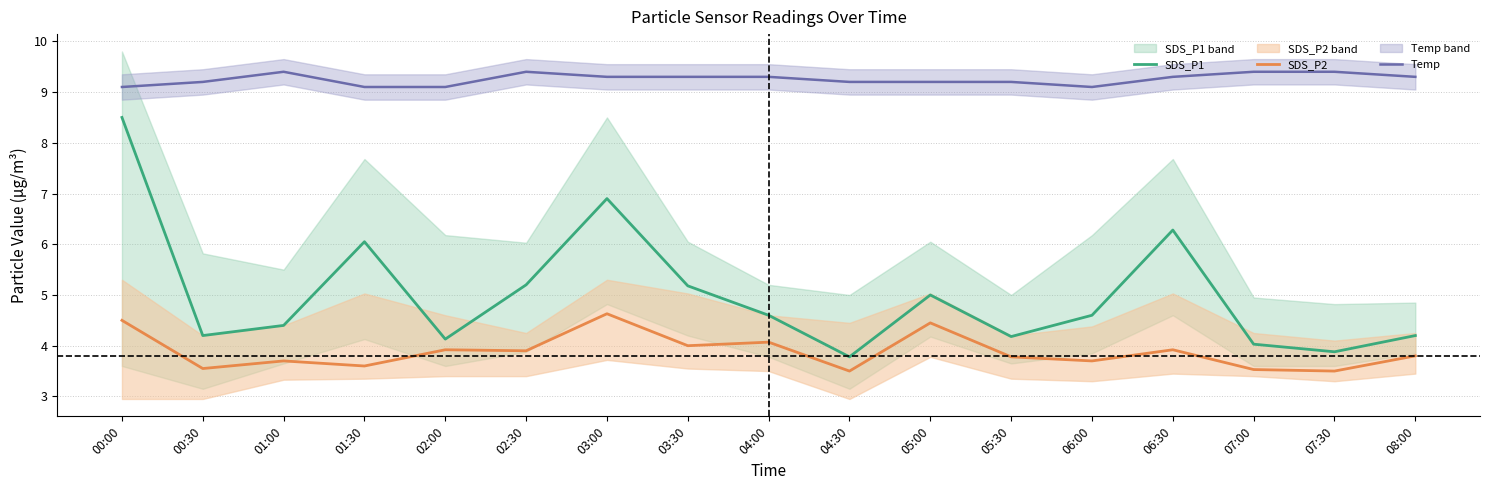

At which category is the sum across all series the highest?

00:00